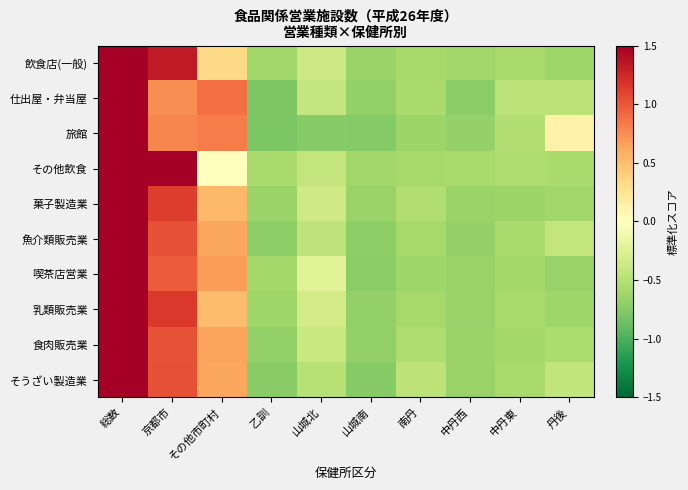

Reading left to right, transcribe all the data shown in this chart.

飲食店(一般): 総数=2.4	京都市=1.3	その他市町村=0.3	乙訓=-0.6	山城北=-0.4	山城南=-0.7	南丹=-0.6	中丹西=-0.6	中丹東=-0.6	丹後=-0.6
仕出屋・弁当屋: 総数=2.5	京都市=0.7	その他市町村=0.9	乙訓=-0.8	山城北=-0.4	山城南=-0.7	南丹=-0.6	中丹西=-0.7	中丹東=-0.5	丹後=-0.5
旅館: 総数=2.4	京都市=0.8	その他市町村=0.8	乙訓=-0.8	山城北=-0.7	山城南=-0.8	南丹=-0.6	中丹西=-0.7	中丹東=-0.5	丹後=0.1
その他飲食: 総数=2.3	京都市=1.6	その他市町村=-0.0	乙訓=-0.6	山城北=-0.4	山城南=-0.6	南丹=-0.6	中丹西=-0.6	中丹東=-0.5	丹後=-0.6
菓子製造業: 総数=2.4	京都市=1.1	その他市町村=0.5	乙訓=-0.6	山城北=-0.4	山城南=-0.7	南丹=-0.5	中丹西=-0.7	中丹東=-0.6	丹後=-0.6
魚介類販売業: 総数=2.5	京都市=1.0	その他市町村=0.6	乙訓=-0.7	山城北=-0.5	山城南=-0.7	南丹=-0.6	中丹西=-0.7	中丹東=-0.6	丹後=-0.4
喫茶店営業: 総数=2.5	京都市=1.0	その他市町村=0.7	乙訓=-0.6	山城北=-0.2	山城南=-0.7	南丹=-0.6	中丹西=-0.7	中丹東=-0.6	丹後=-0.7
乳類販売業: 総数=2.4	京都市=1.2	その他市町村=0.5	乙訓=-0.6	山城北=-0.3	山城南=-0.7	南丹=-0.6	中丹西=-0.7	中丹東=-0.6	丹後=-0.6
食肉販売業: 総数=2.5	京都市=1.0	その他市町村=0.6	乙訓=-0.7	山城北=-0.4	山城南=-0.7	南丹=-0.5	中丹西=-0.7	中丹東=-0.6	丹後=-0.6
そうざい製造業: 総数=2.5	京都市=1.0	その他市町村=0.6	乙訓=-0.7	山城北=-0.5	山城南=-0.7	南丹=-0.5	中丹西=-0.7	中丹東=-0.6	丹後=-0.4